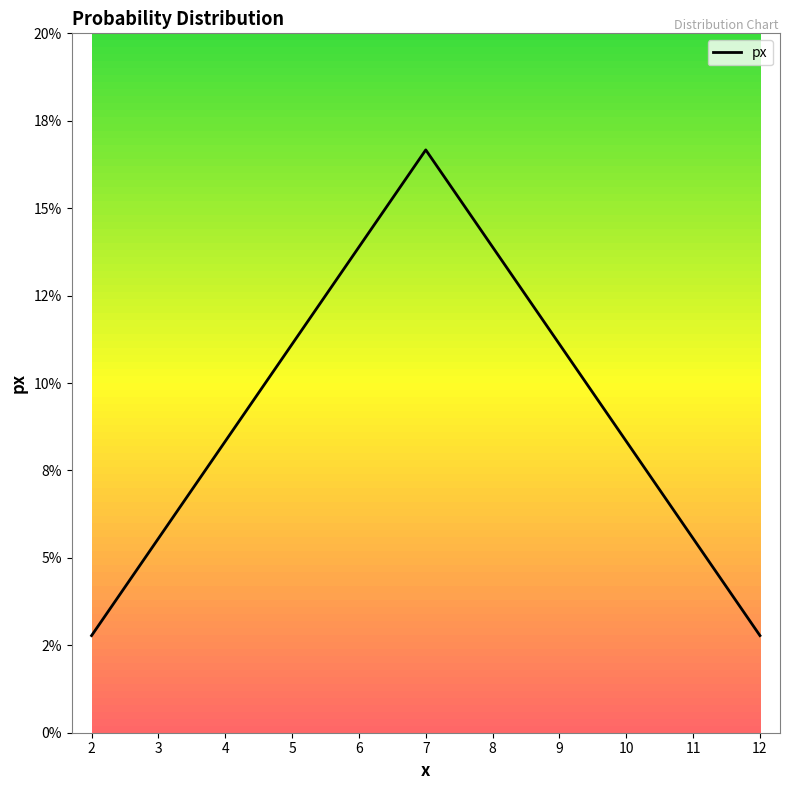

At which label is the value closest to 0?

2